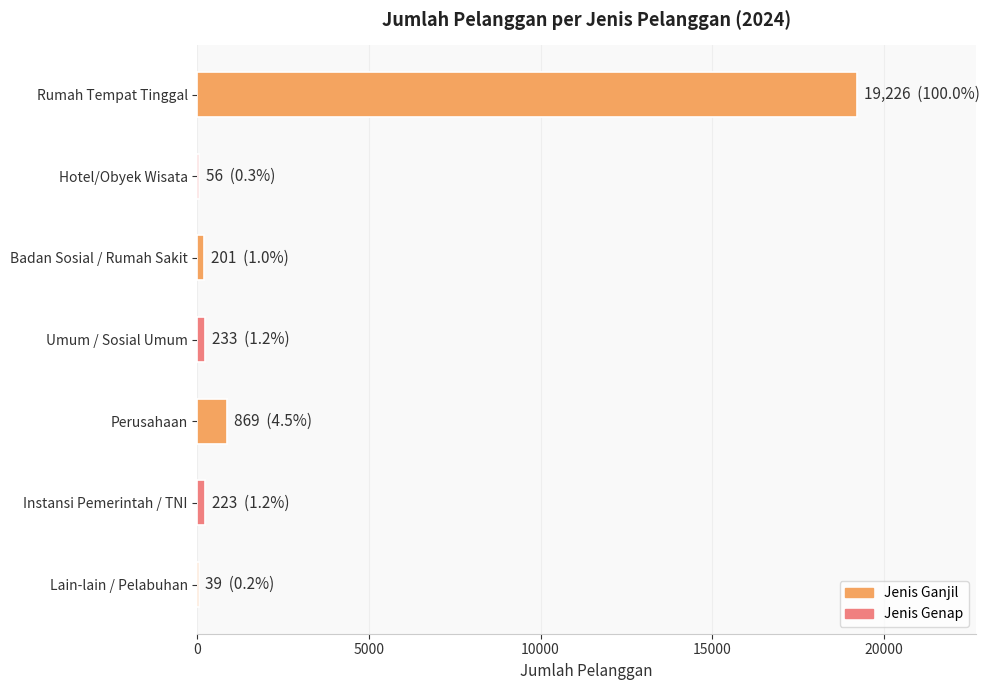

At which label is the value closest to 9632?

Perusahaan